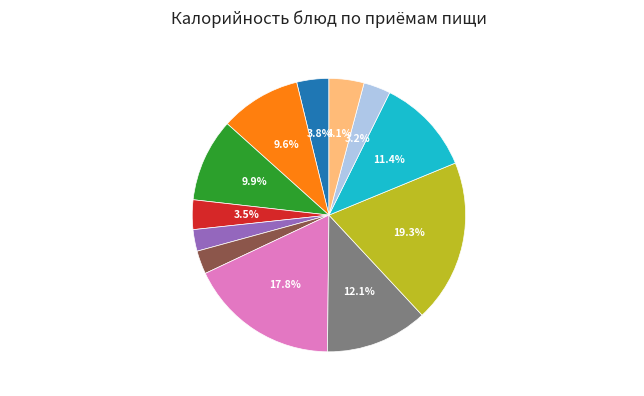

What is the largest slice in the pie chart?

Каша молочная Дружба с маслом